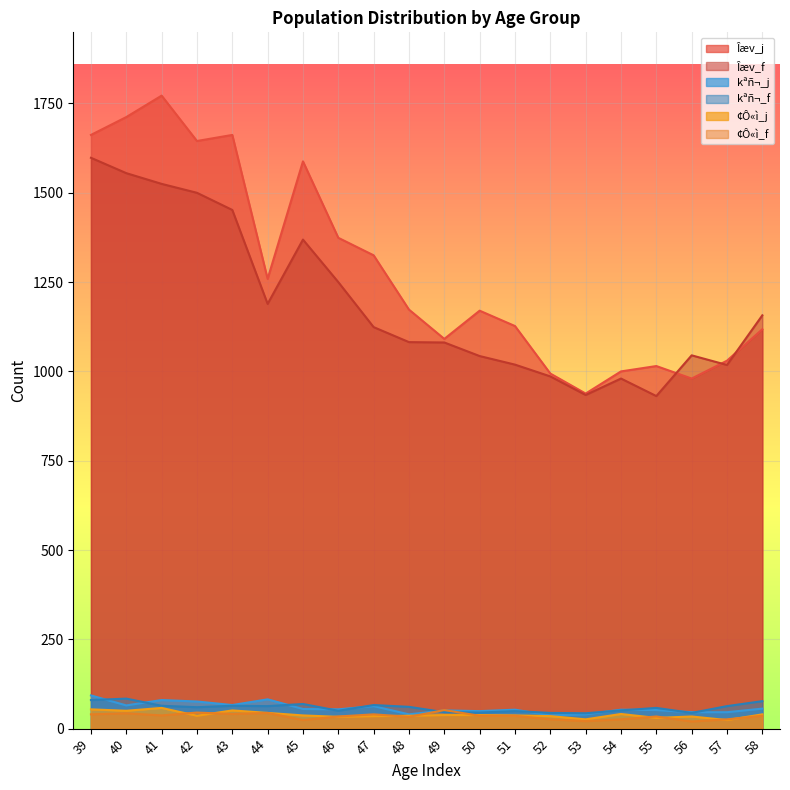

At which category is the sum across all series the highest?

41